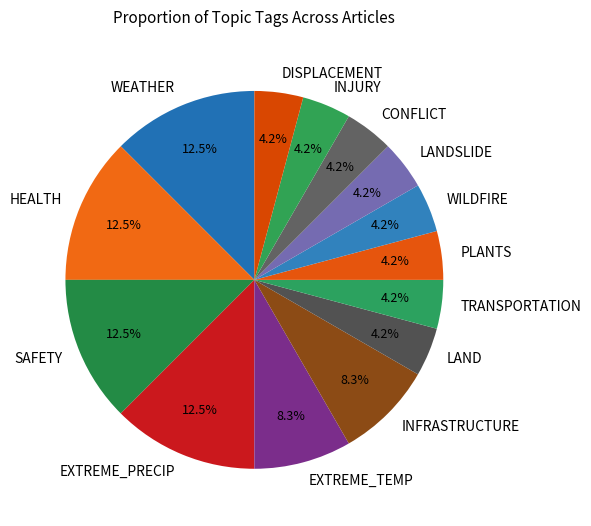

Is there any slice that represents more than half of the pie?

No